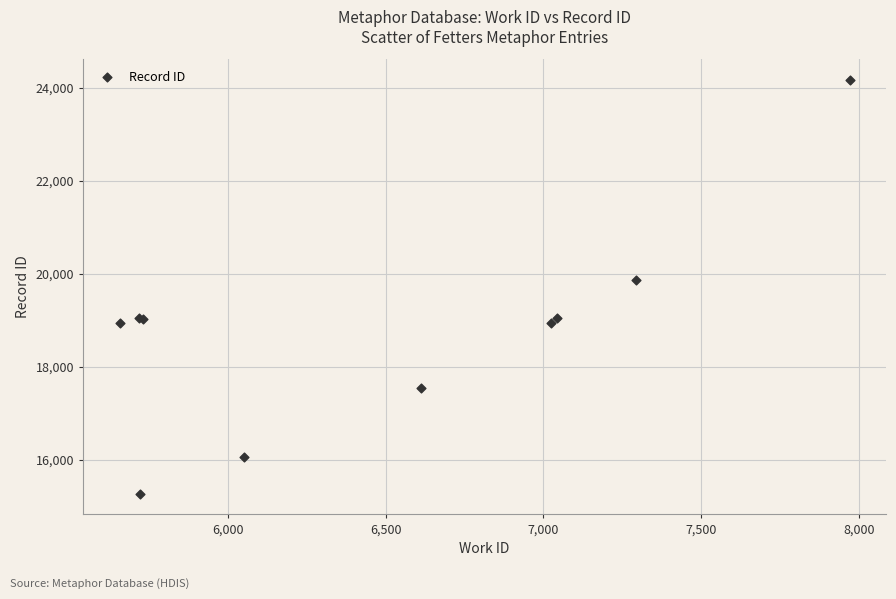

What Y value in the scatter plot is closest to 19720?

19861